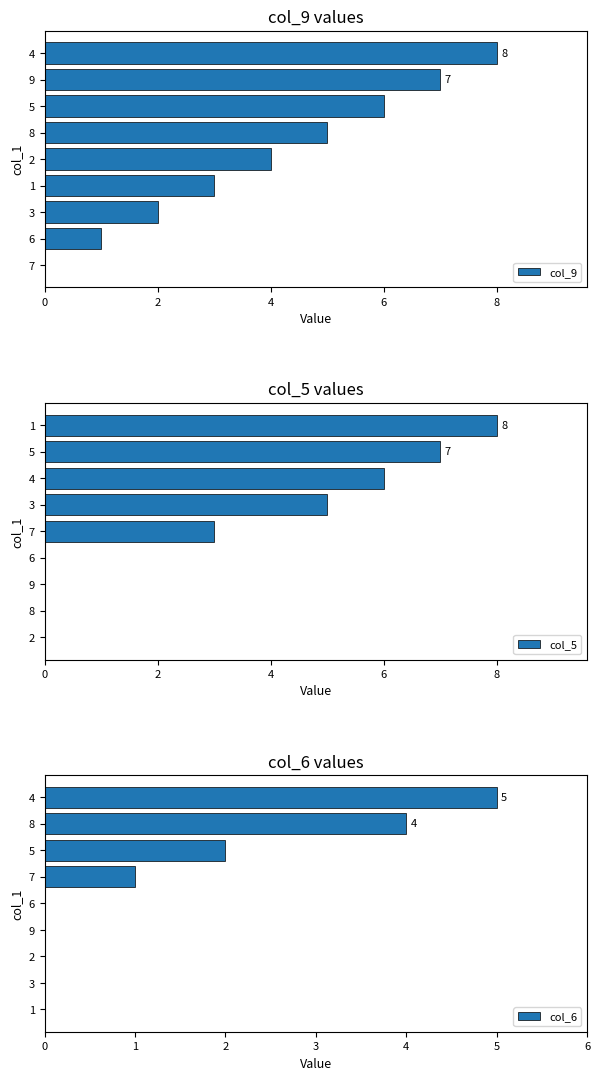

The value of col_9 at 4 is 14. True or false?

False